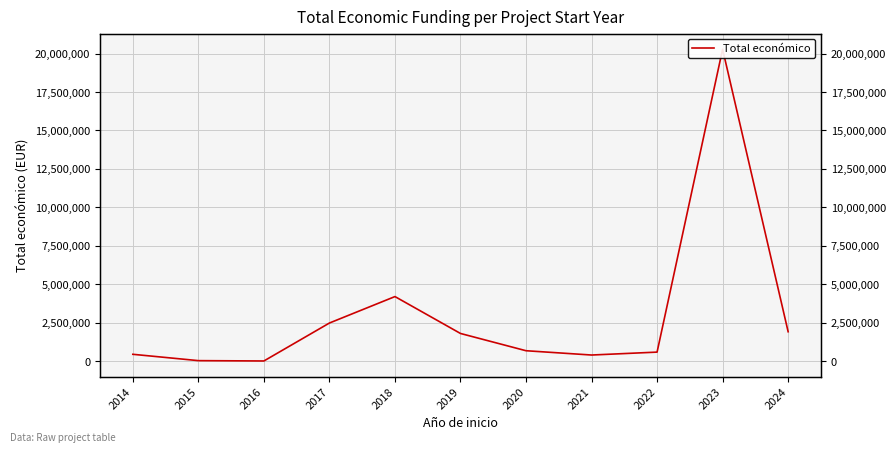

What is the change in value from 2019 to 2024?

+112456